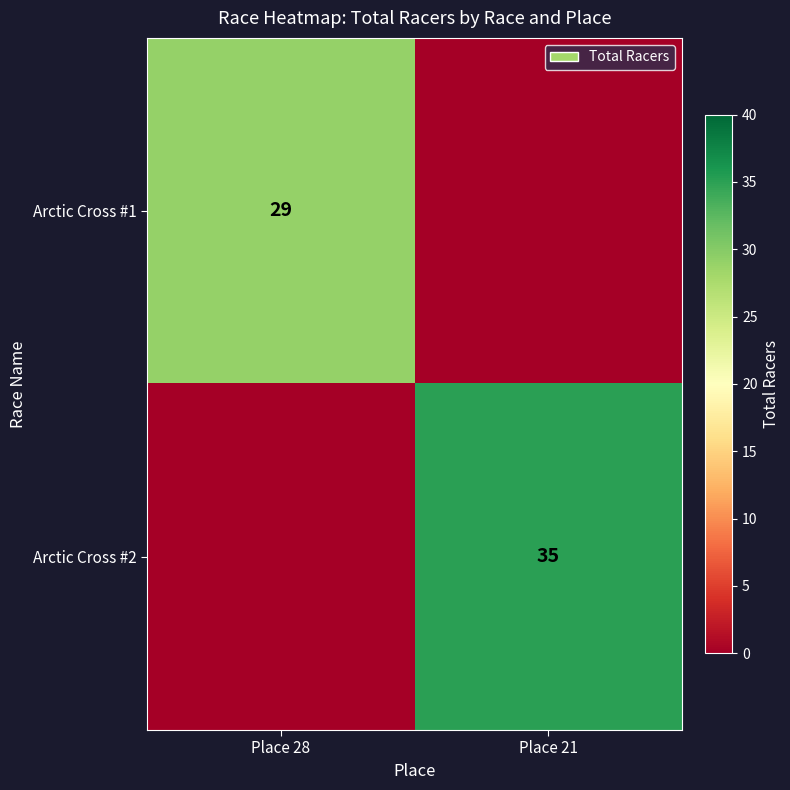

Is it true that Arctic Cross #2 equals 62 at Place 21?

False